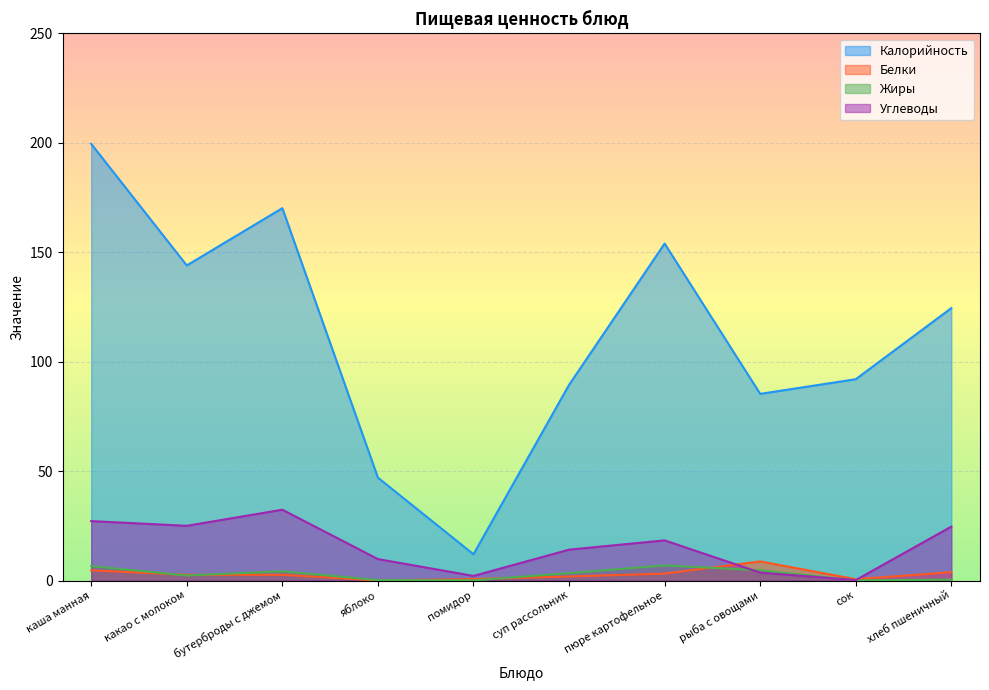

How many lines are shown in the chart?

4